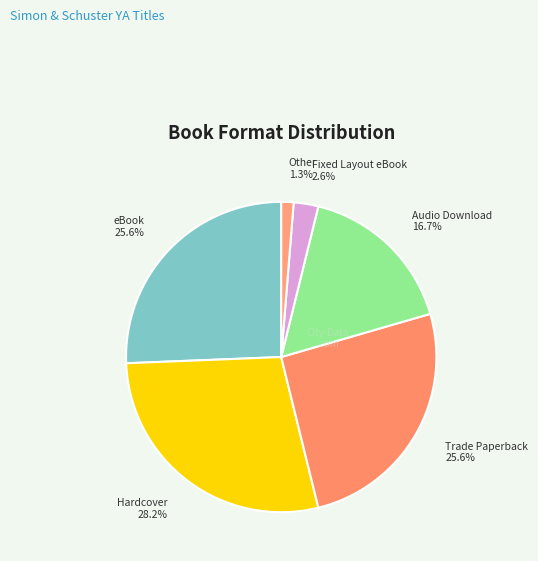

Count the number of slices in the pie.

6